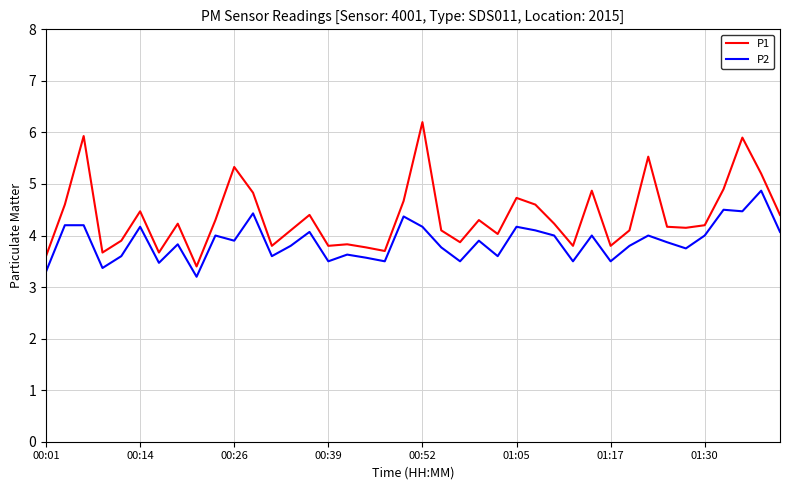

Reading right to left, what are all the values shown in this chart?

P1: 4.4	5.2	5.9	4.9	4.2	4.2	4.2	5.5	4.1	3.8	4.9	3.8	4.2	4.6	4.7	4.0	4.3	3.9	4.1	6.2	4.7	3.7	3.8	3.8	3.8	4.4	4.1	3.8	4.8	5.3	4.3	3.4	4.2	3.7	4.5	3.9	3.7	5.9	4.6	3.6
P2: 4.1	4.9	4.5	4.5	4.0	3.8	3.9	4.0	3.8	3.5	4.0	3.5	4.0	4.1	4.2	3.6	3.9	3.5	3.8	4.2	4.4	3.5	3.6	3.6	3.5	4.1	3.8	3.6	4.4	3.9	4.0	3.2	3.8	3.5	4.2	3.6	3.4	4.2	4.2	3.3